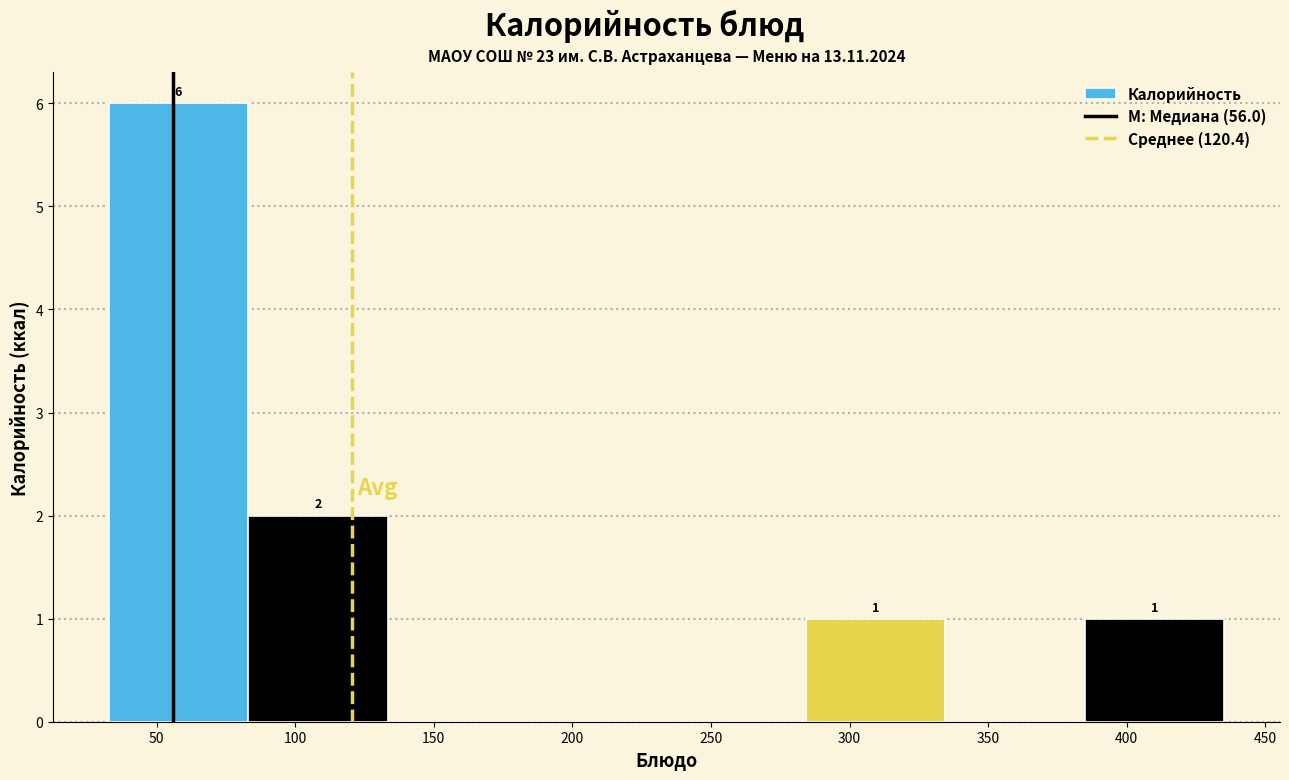

Over which range of the x-axis is the bar tallest?

35 to 85